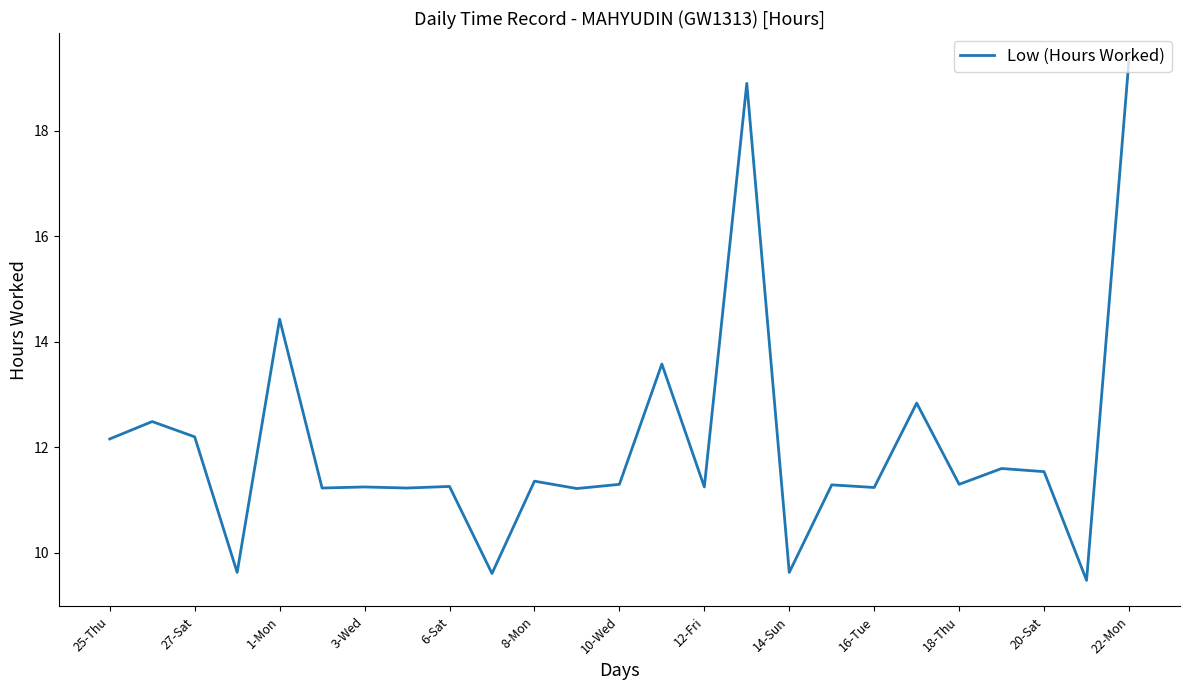

What is the greatest value displayed?

19.4